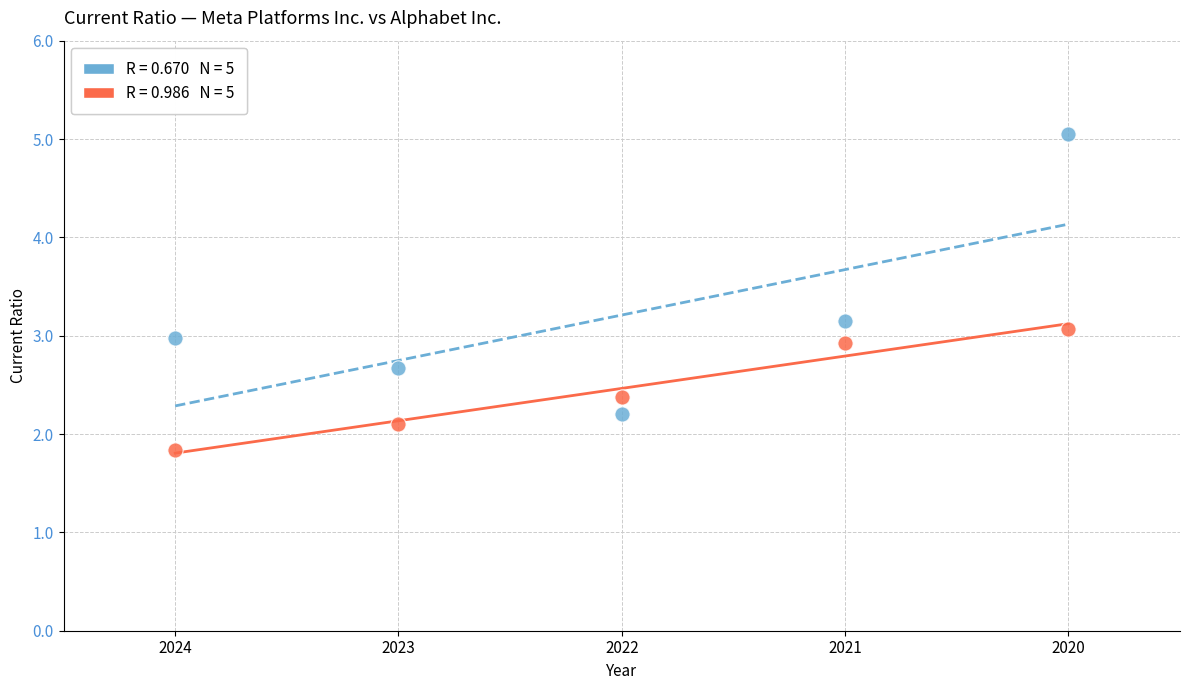

Across all data points, what is the average Y value?

2.8